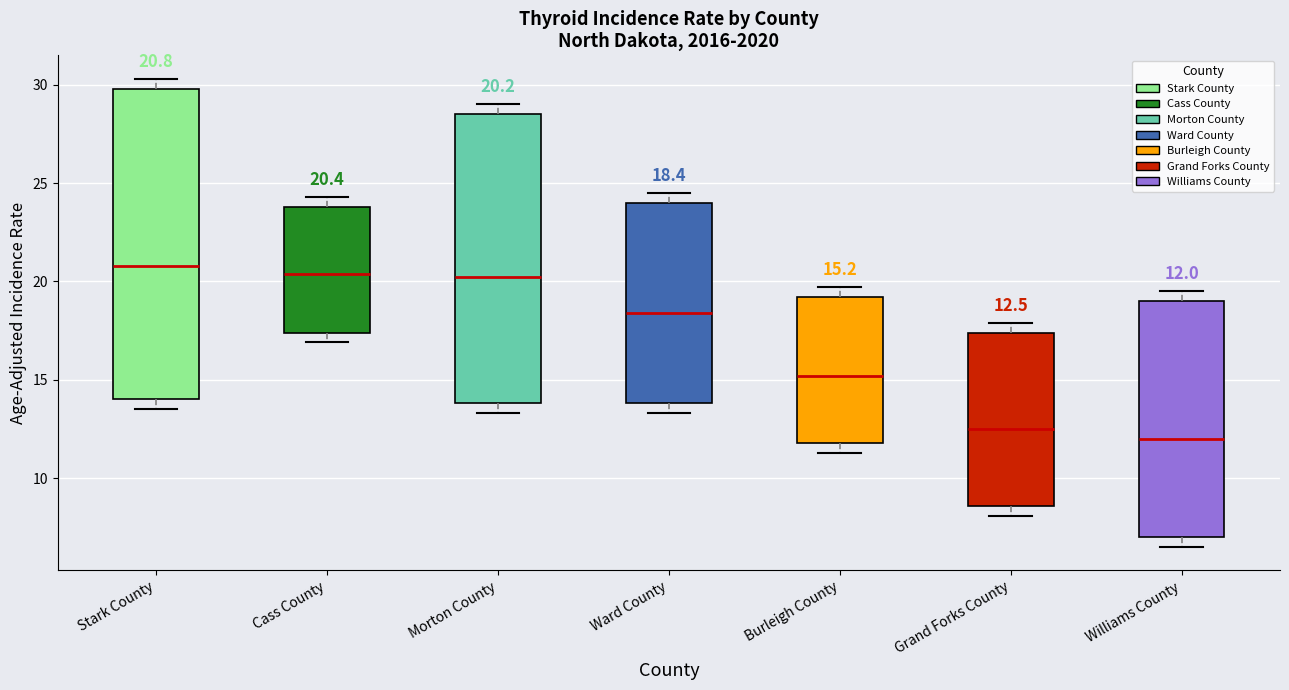

Which box has the lowest median line?

Williams County